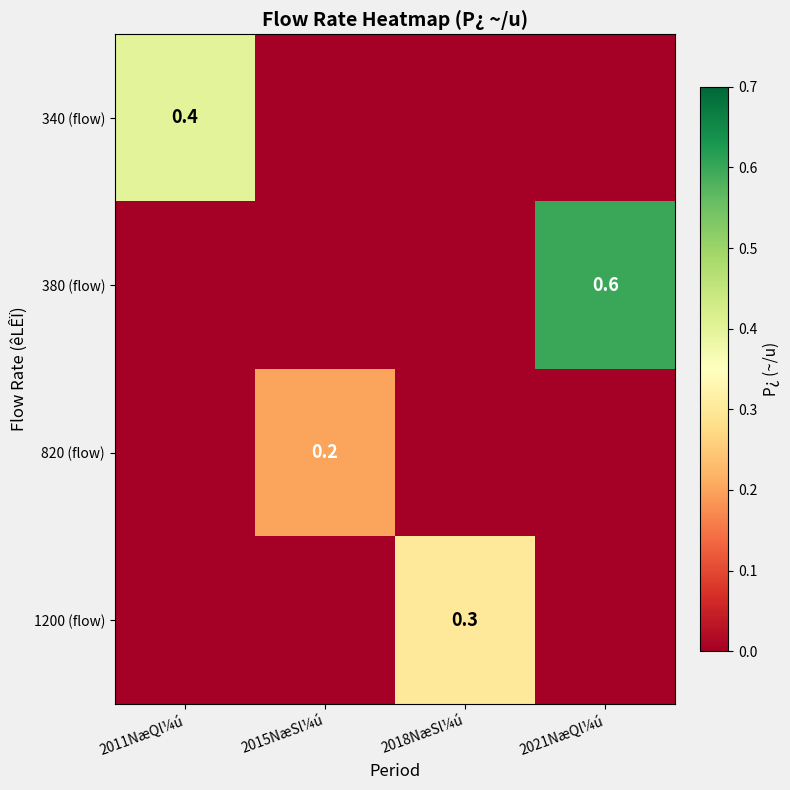

True or false: 380 (flow) has a value of 1.1 at 2021NæQl¼ú.

False